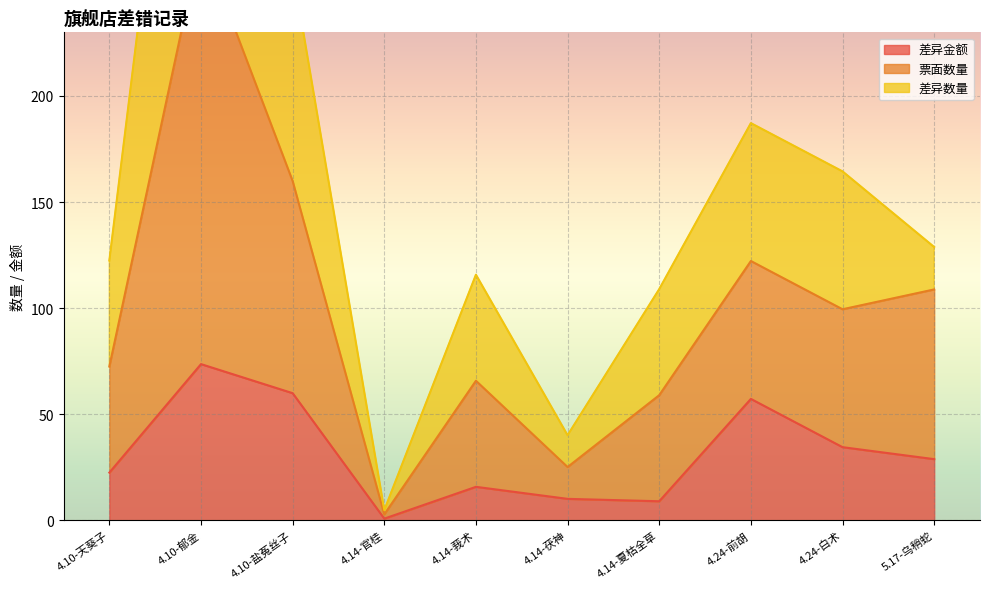

The value of 差异金额 at 4.14-夏枯全草 is 8.9. True or false?

True